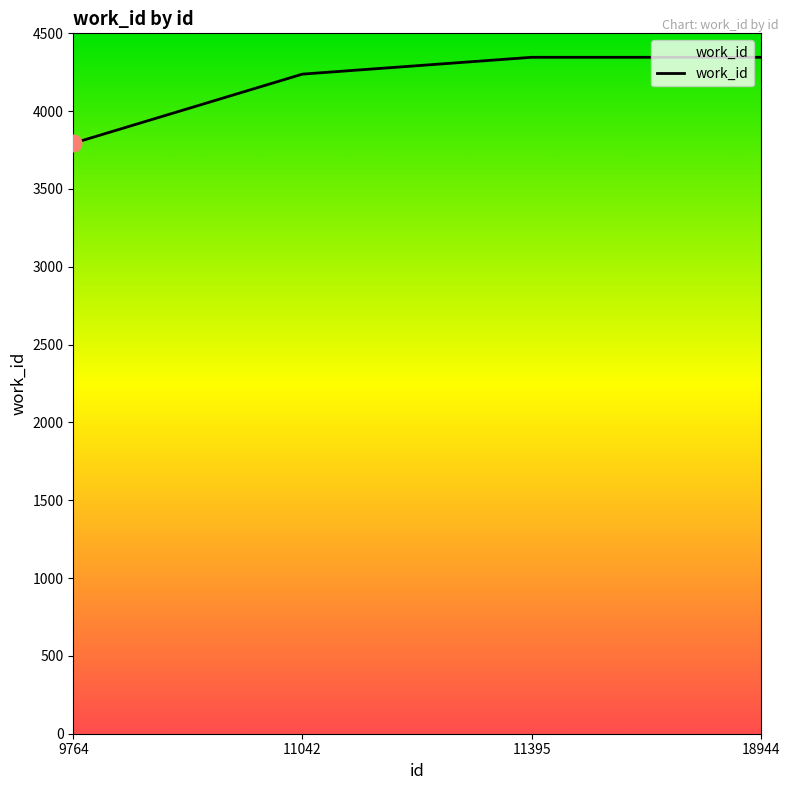

The value at 9764 is 3794. True or false?

True